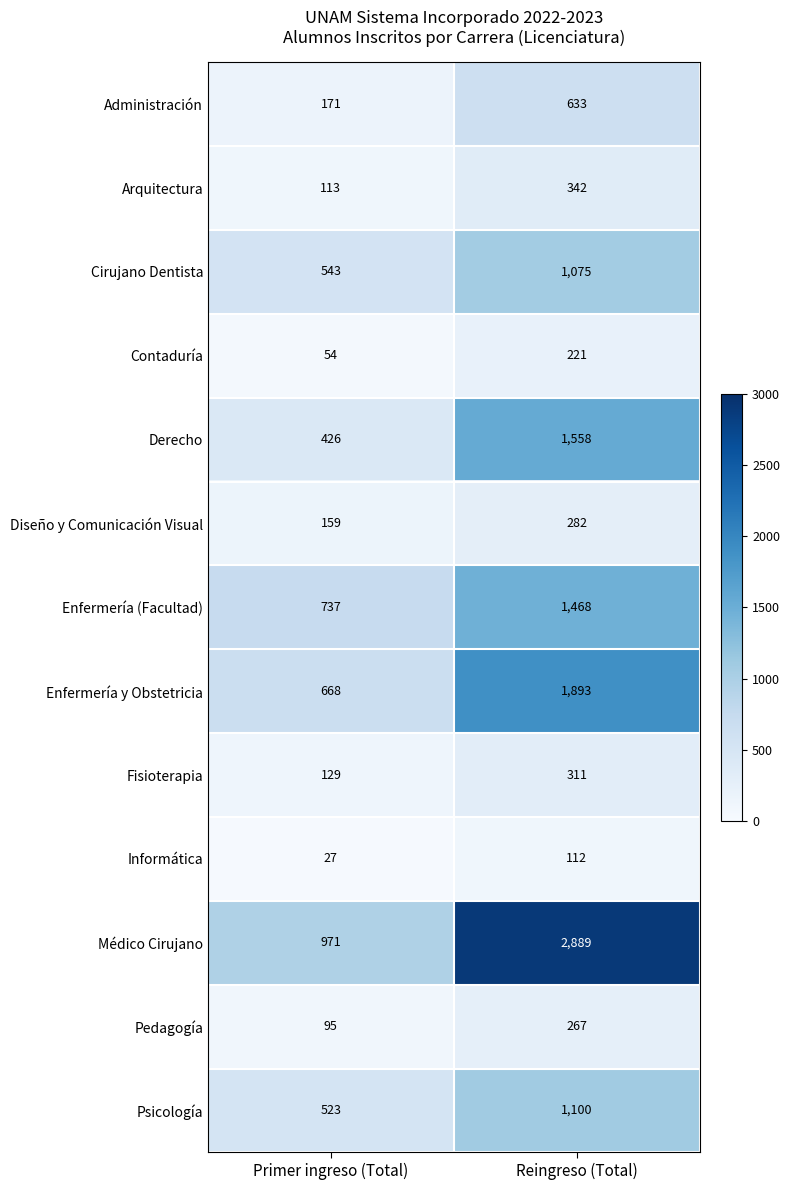

Is it true that Fisioterapia equals 129 at Primer ingreso (Total)?

True